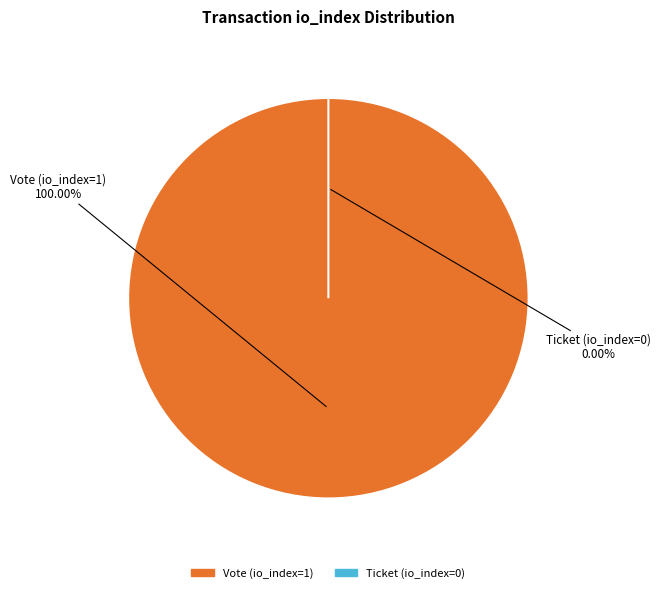

Which slice is the largest?

Vote (io_index=1)